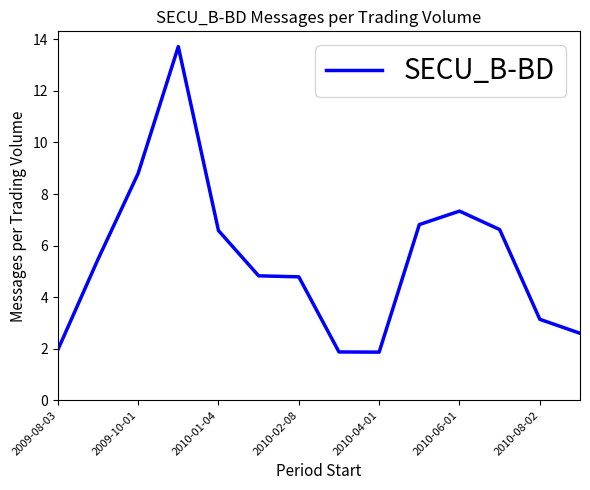

What is the minimum value shown in the chart?

1.9